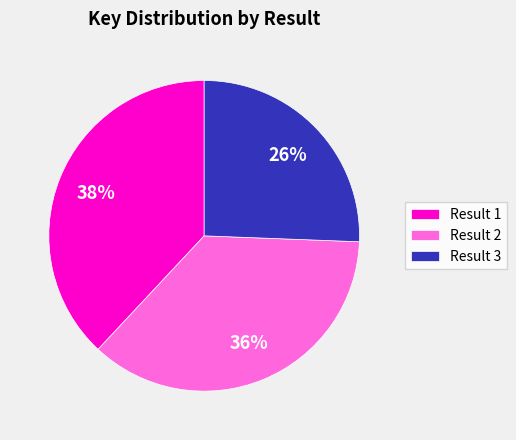

Rank the categories by value from lowest to highest.

Result 3, Result 2, Result 1